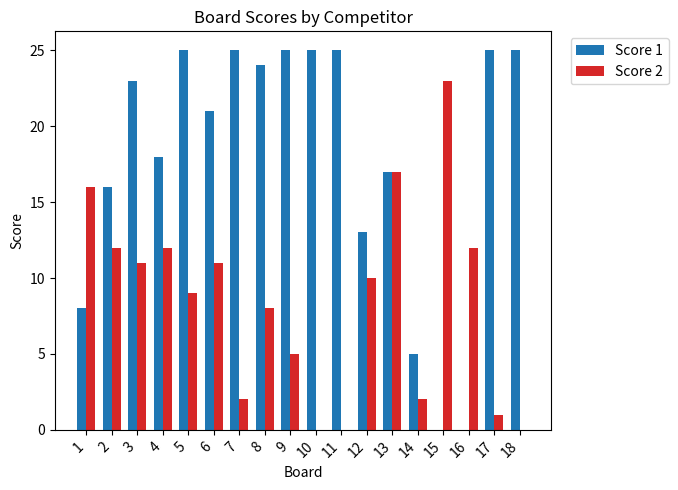

Which series has the widest spread of values?

Score 1